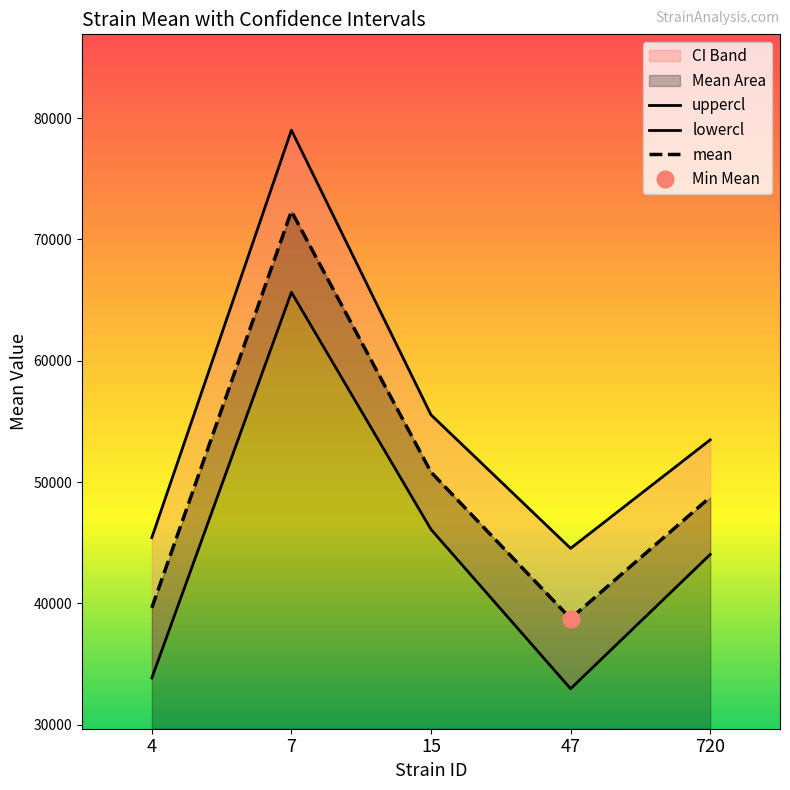

True or false: mean and uppercl cross at least once.

False